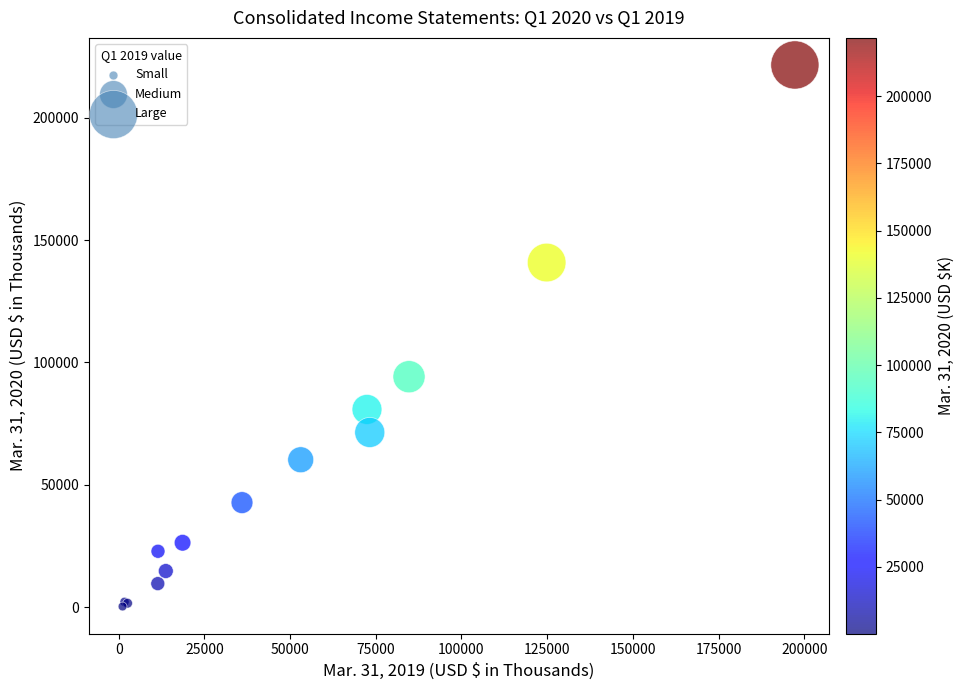

What Y value in the scatter plot is closest to 110935?

94176